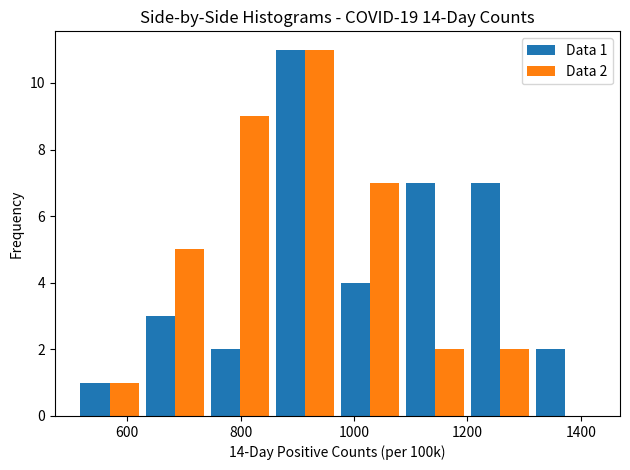

In the Data 2 series, which range on the x-axis has the tallest bar?

860 to 980